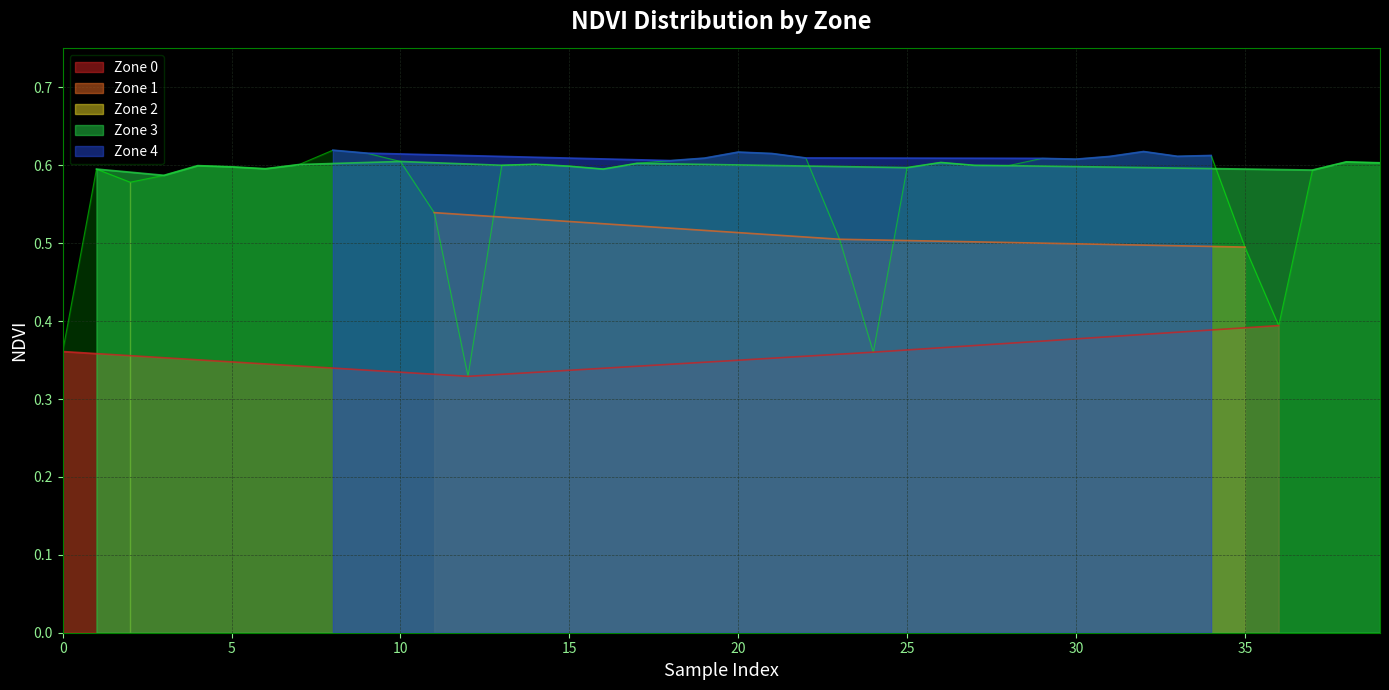

What is the difference between the maximum and minimum values?

0.3